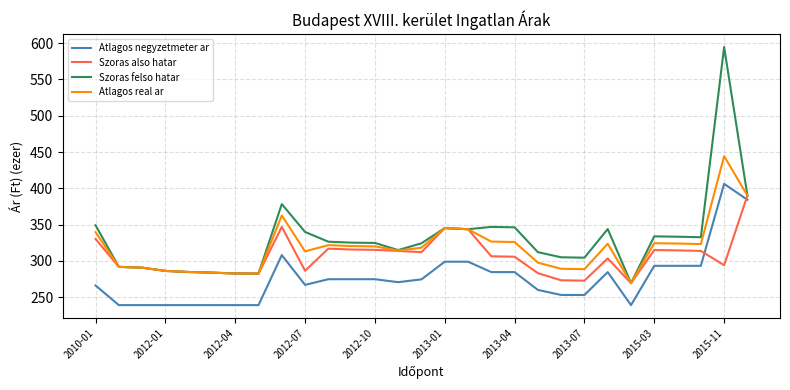

Count the number of data series in this chart.

4